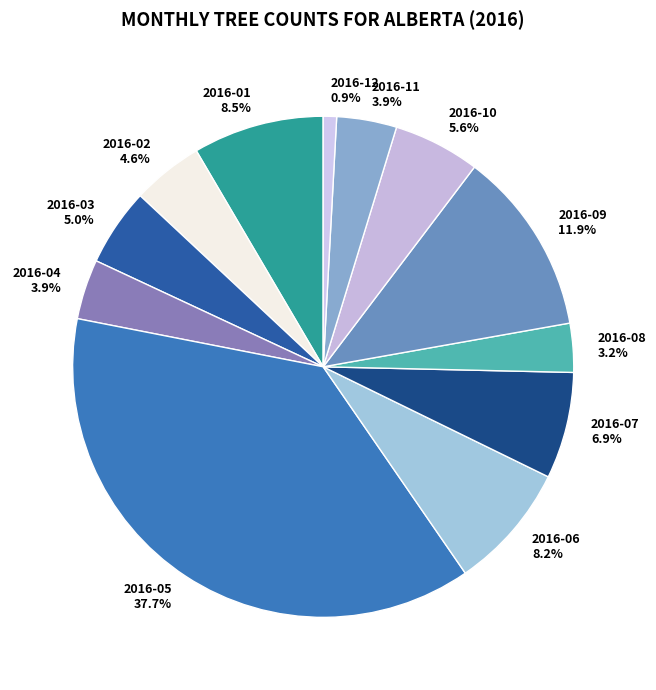

What percentage is the 2016-12 slice, to the nearest percent?

1%